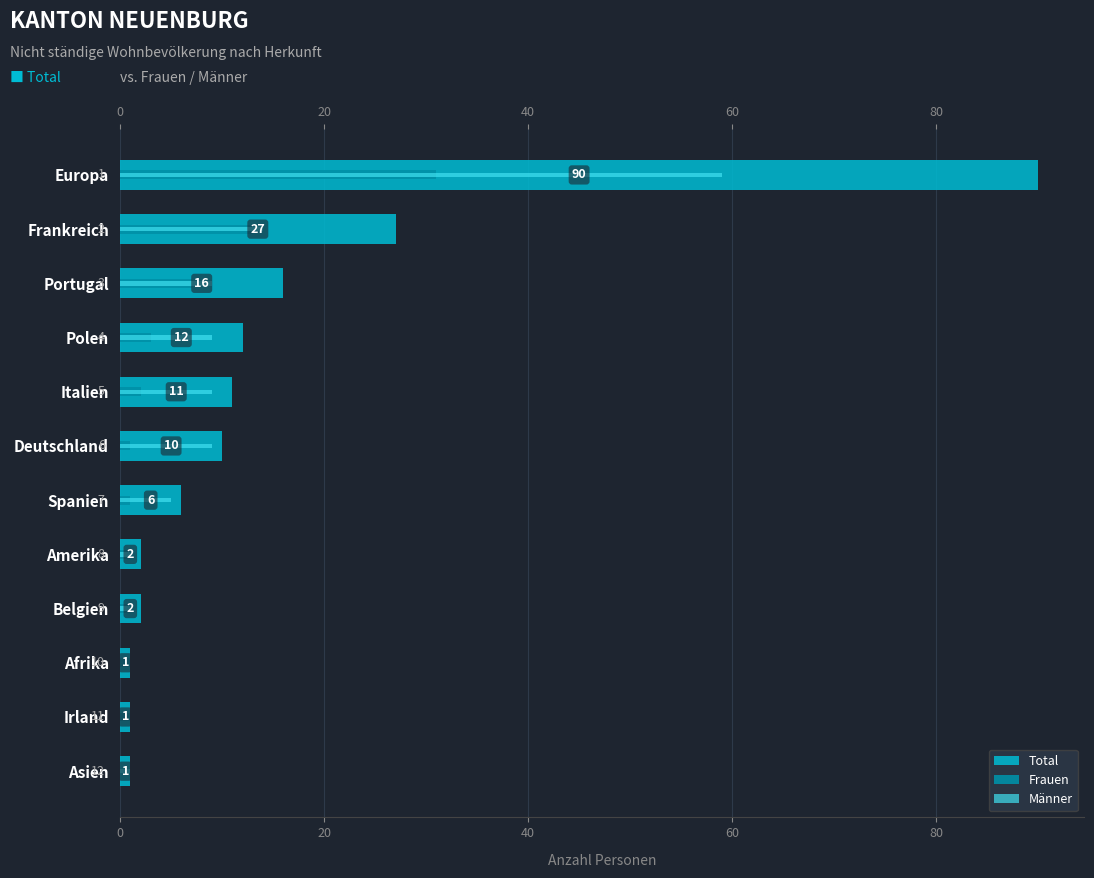

Between Europa and Polen, which series saw the biggest shift?

Total